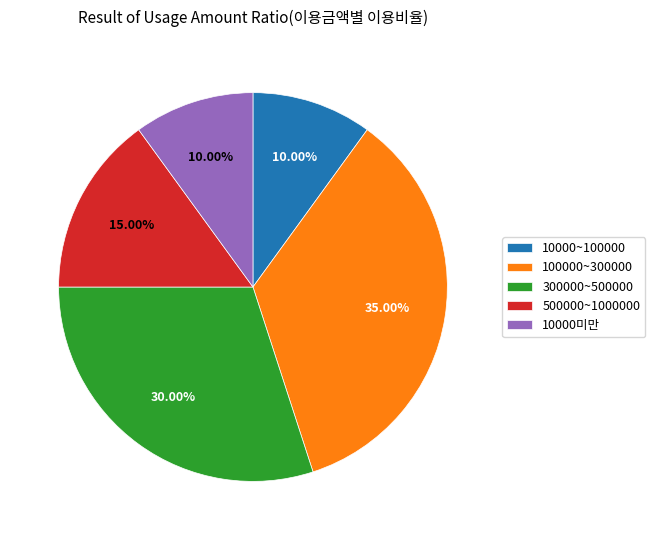

What percentage do 300000~500000 and 100000~300000 together represent?

65.0%